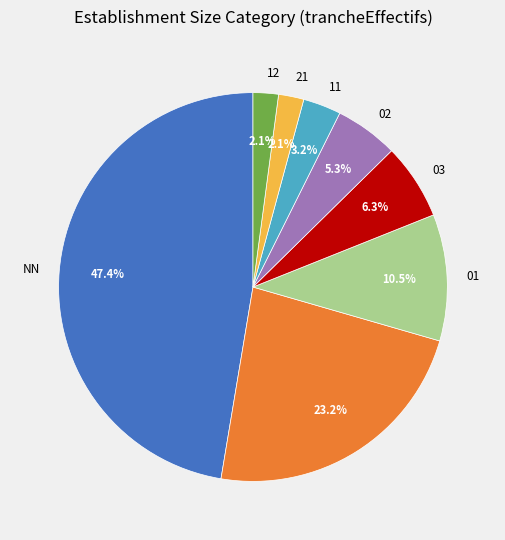

To the nearest percent, what is the difference between the largest and smallest slice percentages?

45%